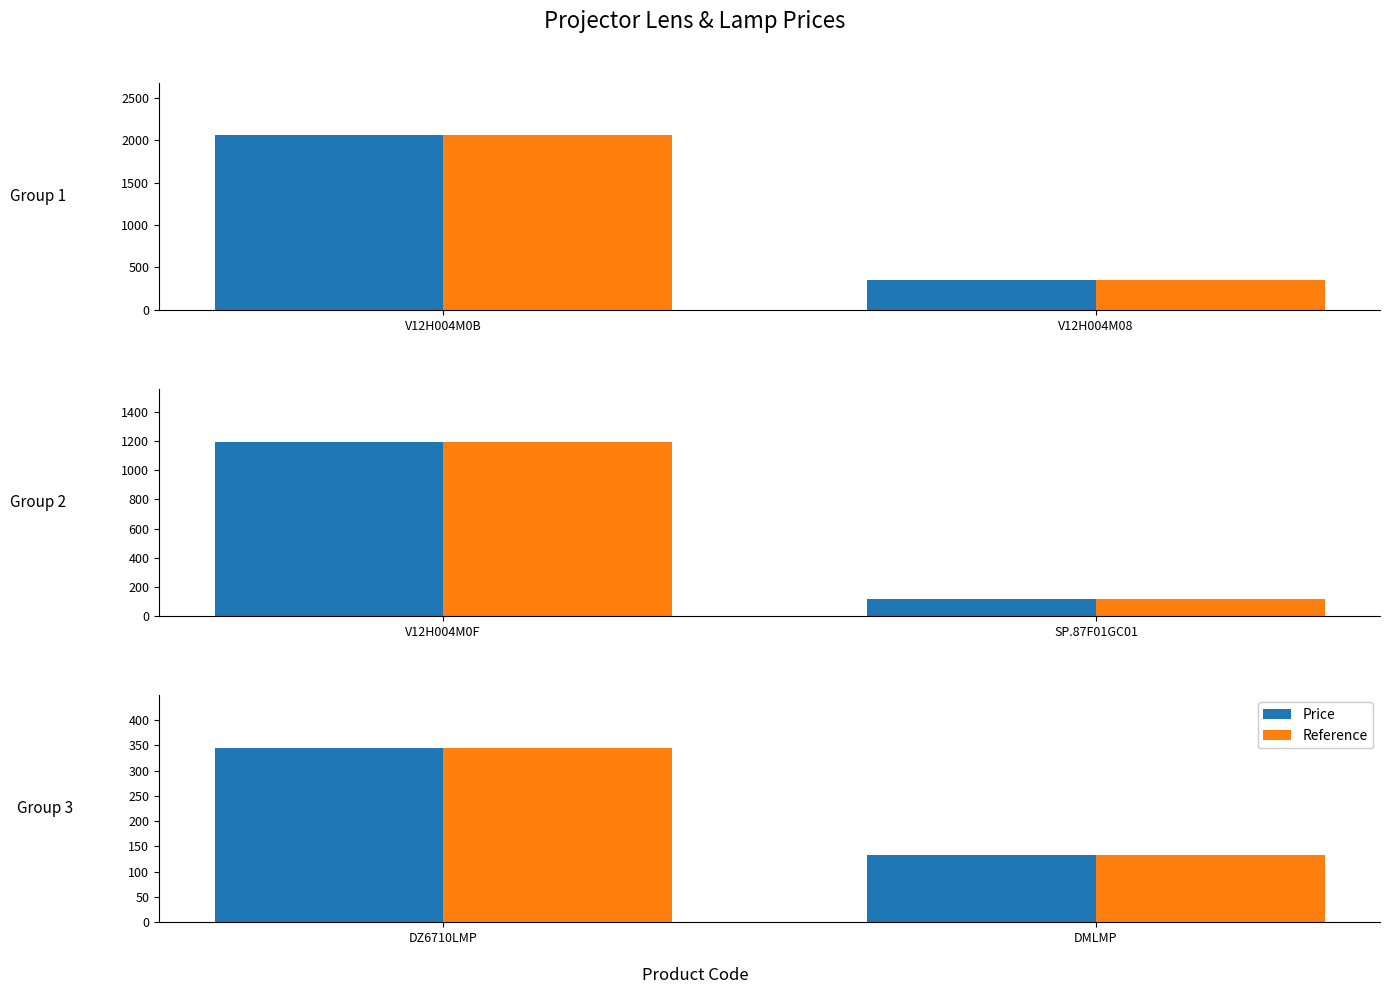

What is the maximum value shown in the chart?

2058.5